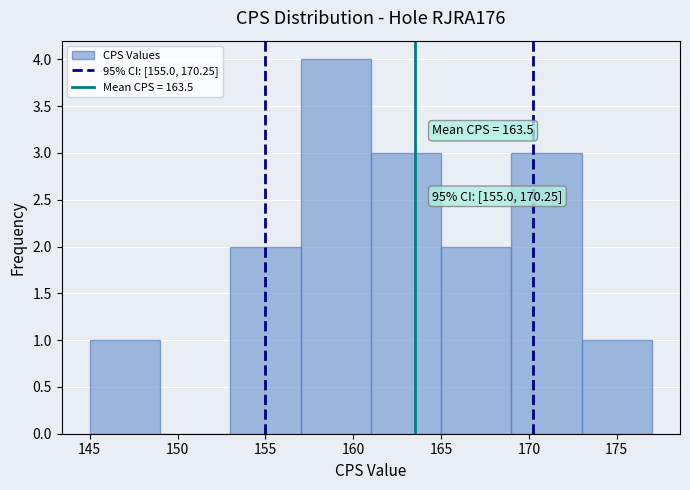

Over which range of the x-axis is the bar tallest?

157 to 161